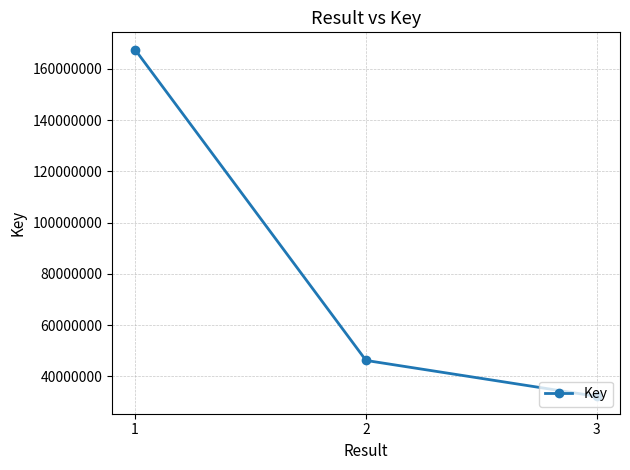

What is the change in value from 1 to 2?

-121326871